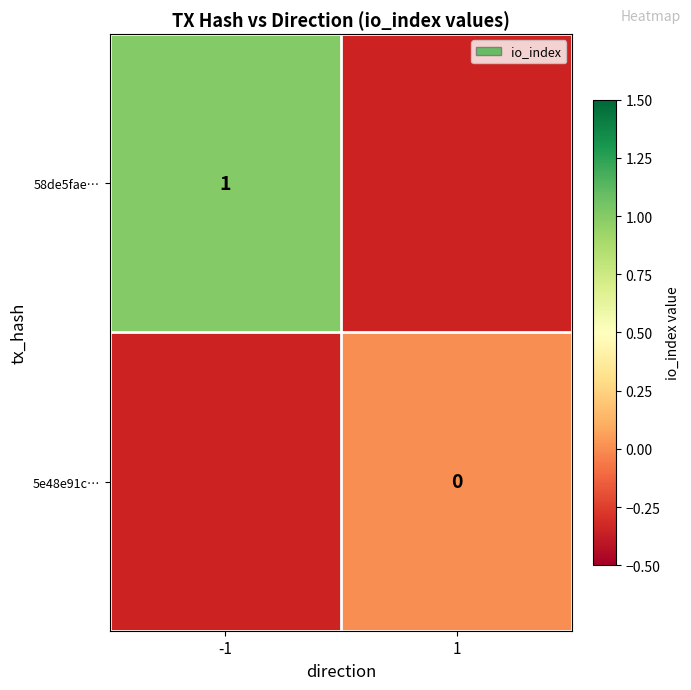

At how many categories does at least one series exceed 0?

1